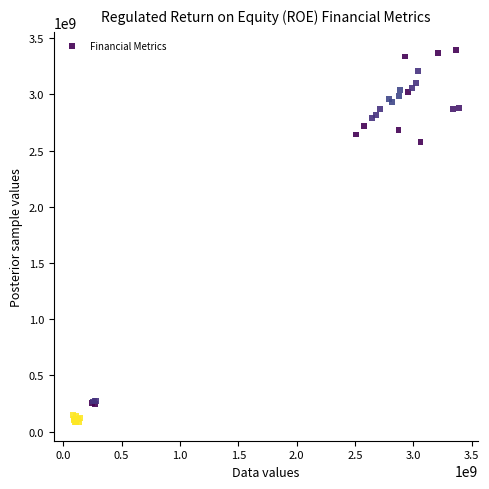

What Y value in the scatter plot is closest to 1737947629?

2575771672.2